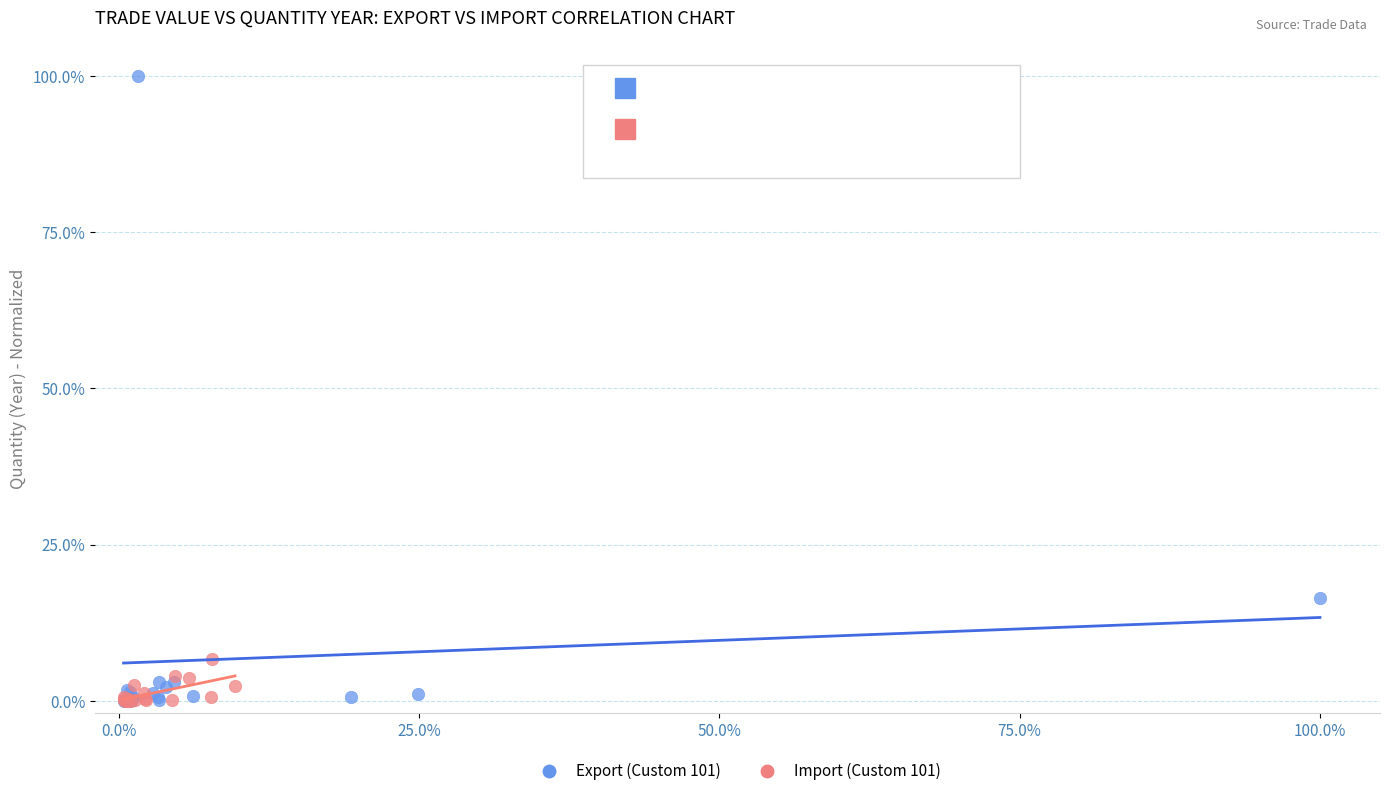

Which series contains the highest Y value?

Export (Custom 101)